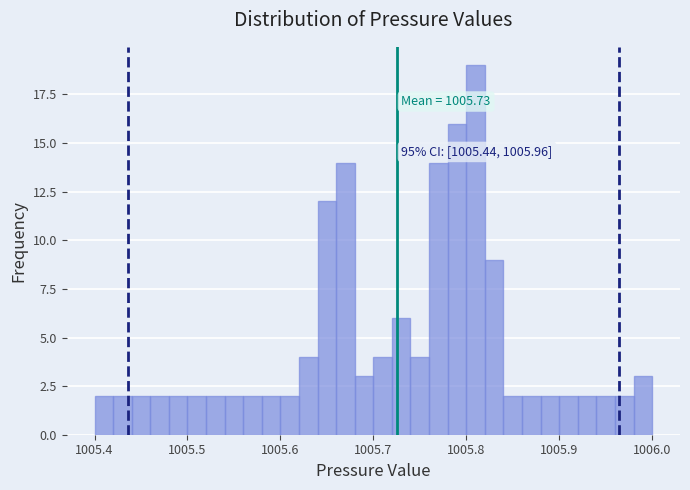

Around what value on the x-axis is the tallest bar? Give the approximate position of its centre, as read against the axis.

1005.81